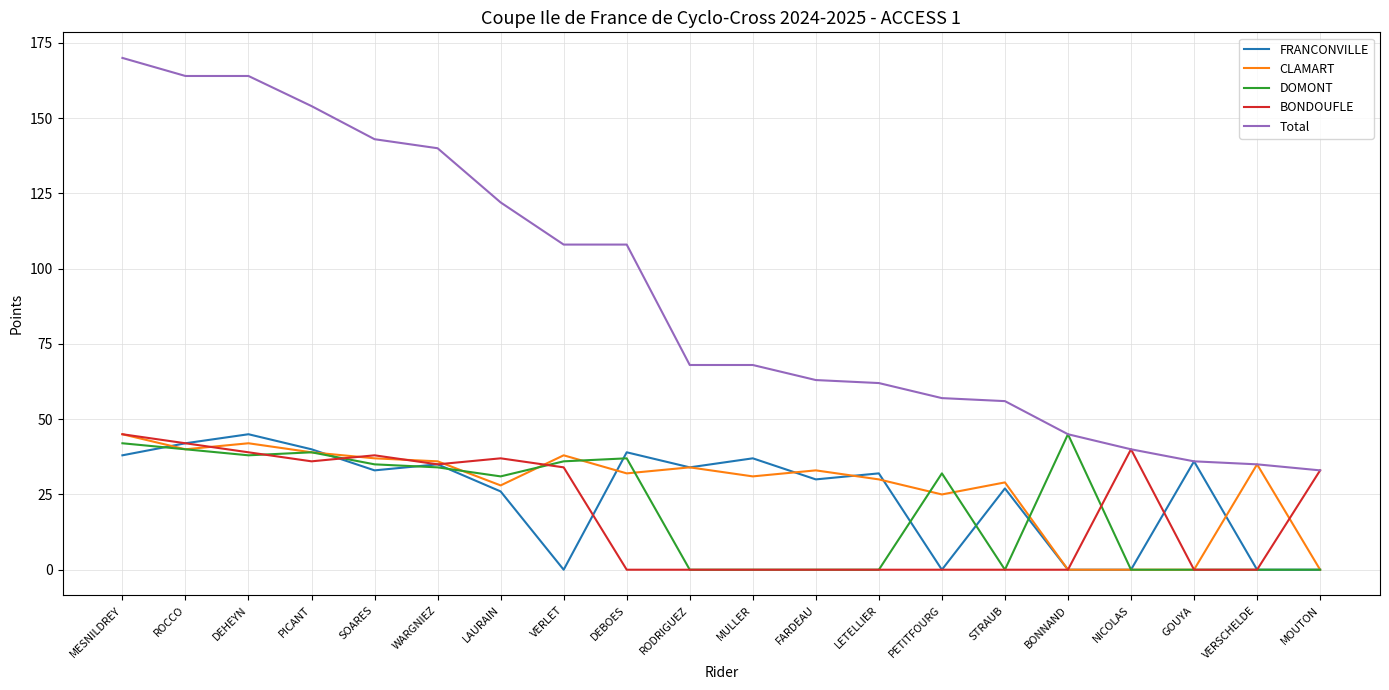

Which series changed the most between RODRIGUEZ and NICOLAS?

BONDOUFLE